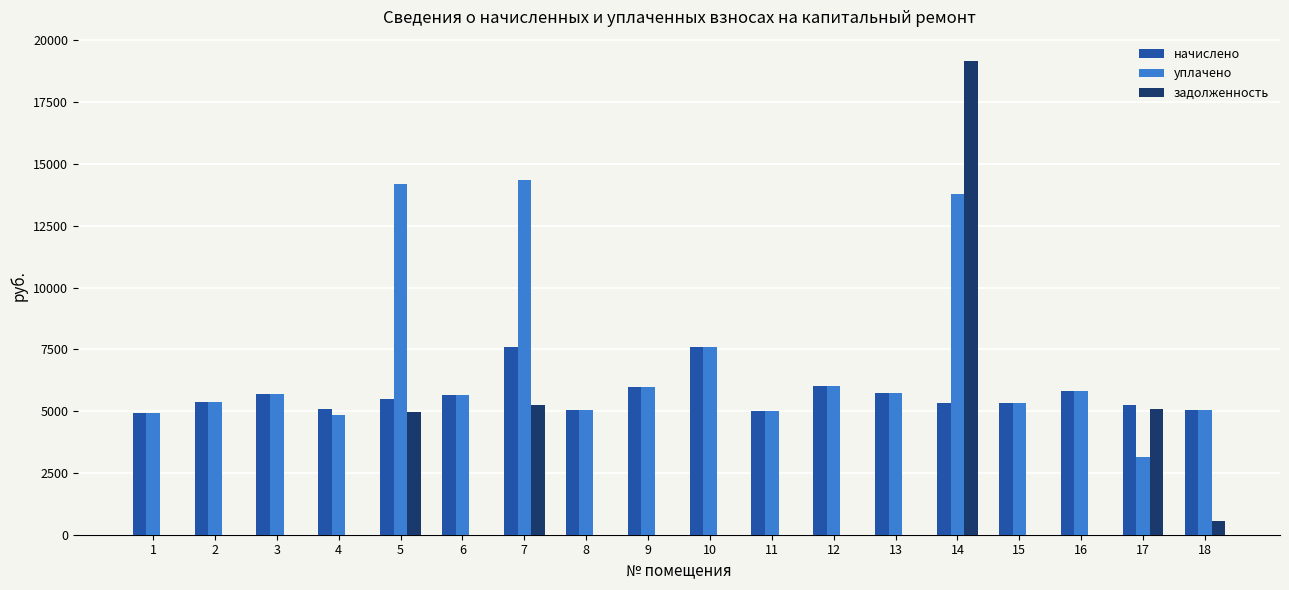

What is the greatest value displayed?

19185.2